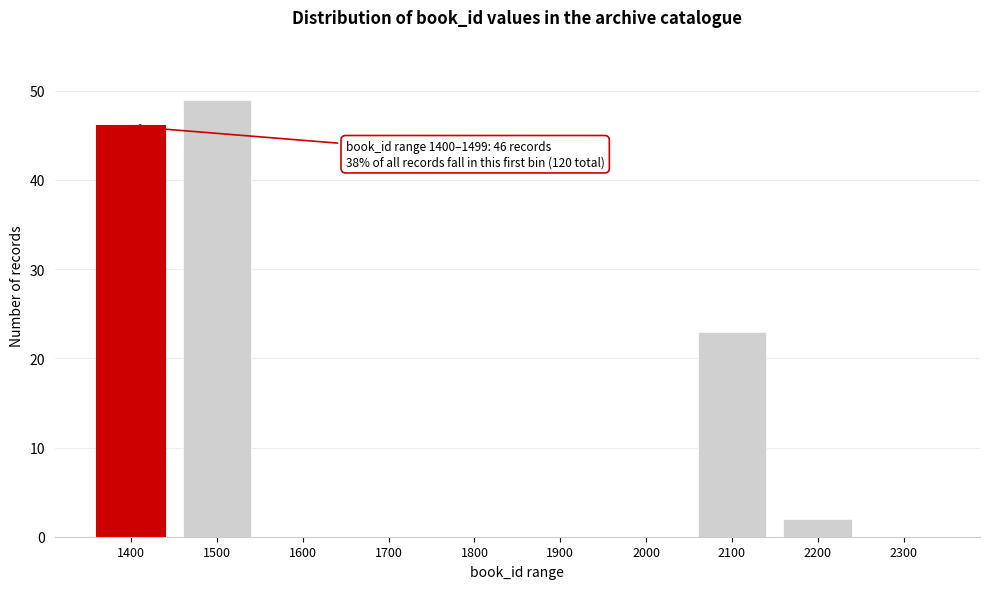

Reading left to right, list all the values displayed in this chart.

1400=46	1500=49	1600=0	1700=0	1800=0	1900=0	2000=0	2100=23	2200=2	2300=0